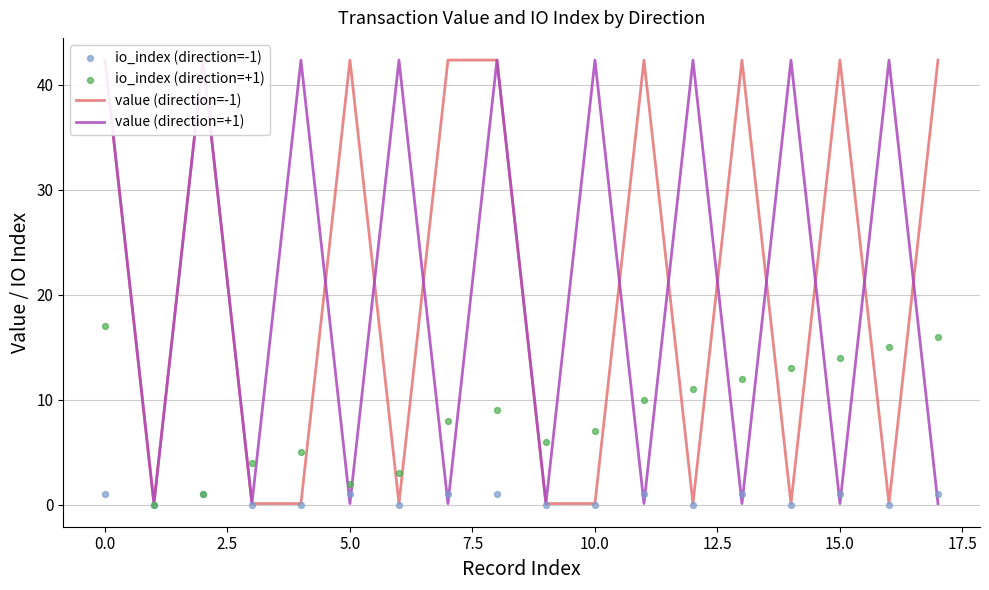

Which series has the largest total across all categories?

value (direction=-1)